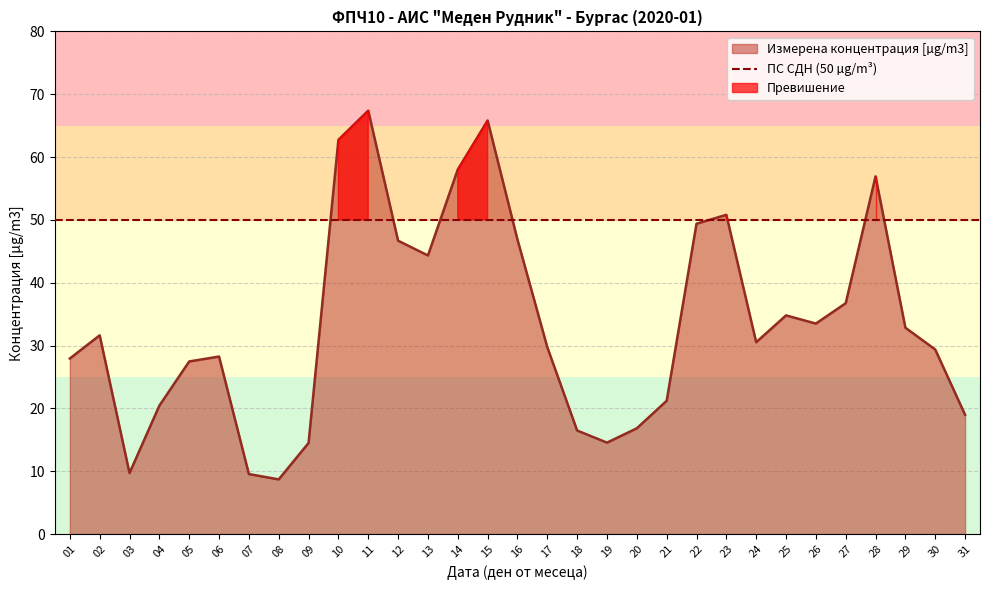

Between 10 and 05, which is larger?

10